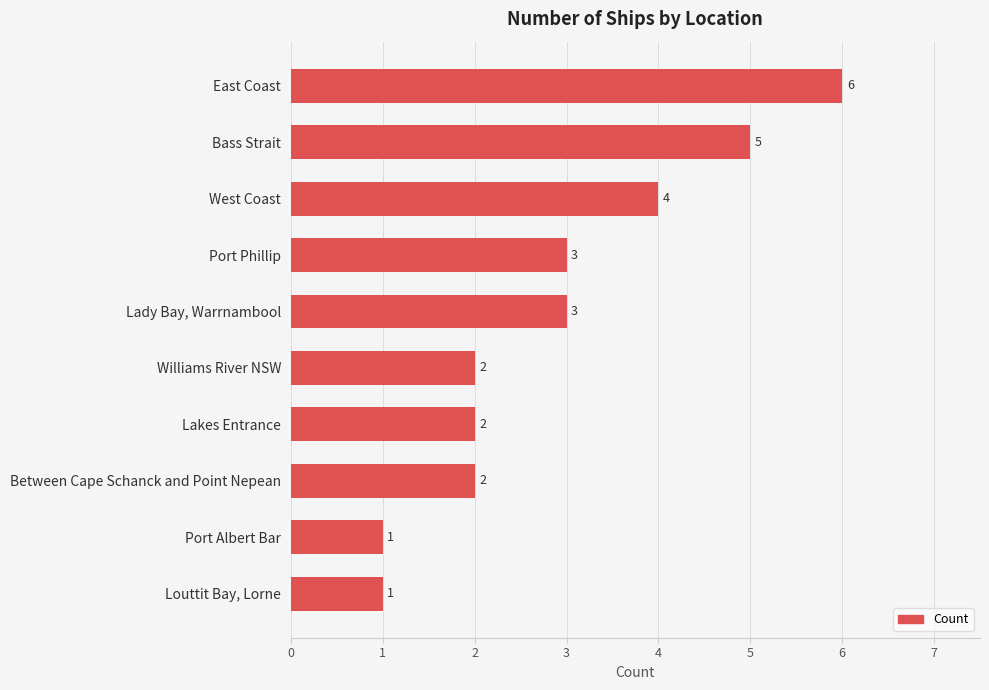

How many data points does each series have?

10